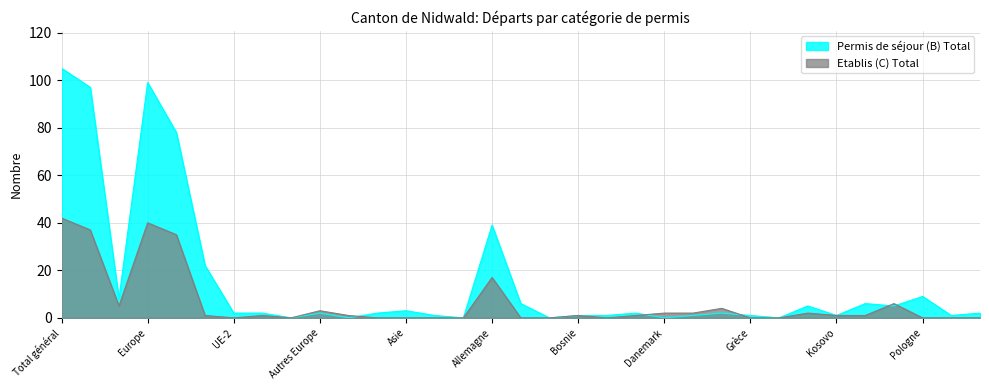

What is the label of the 7th point from the left?

UE-2